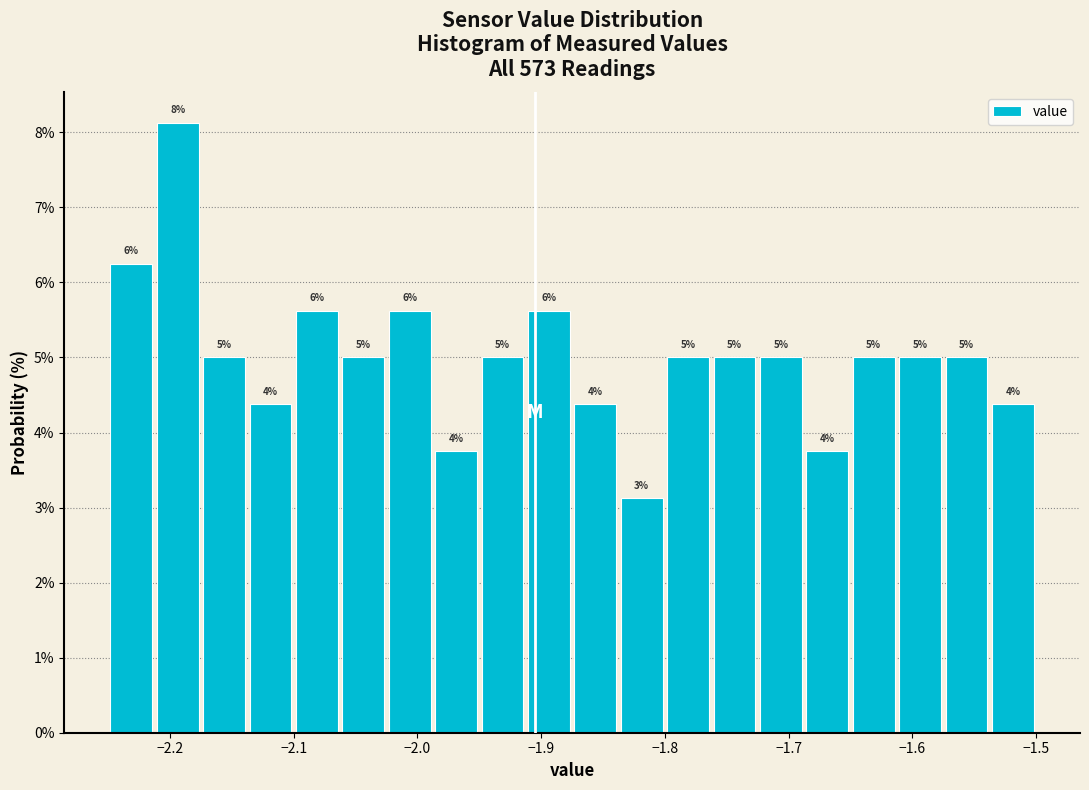

Around what value on the x-axis is the tallest bar? Give the approximate position of its centre, as read against the axis.

-2.19